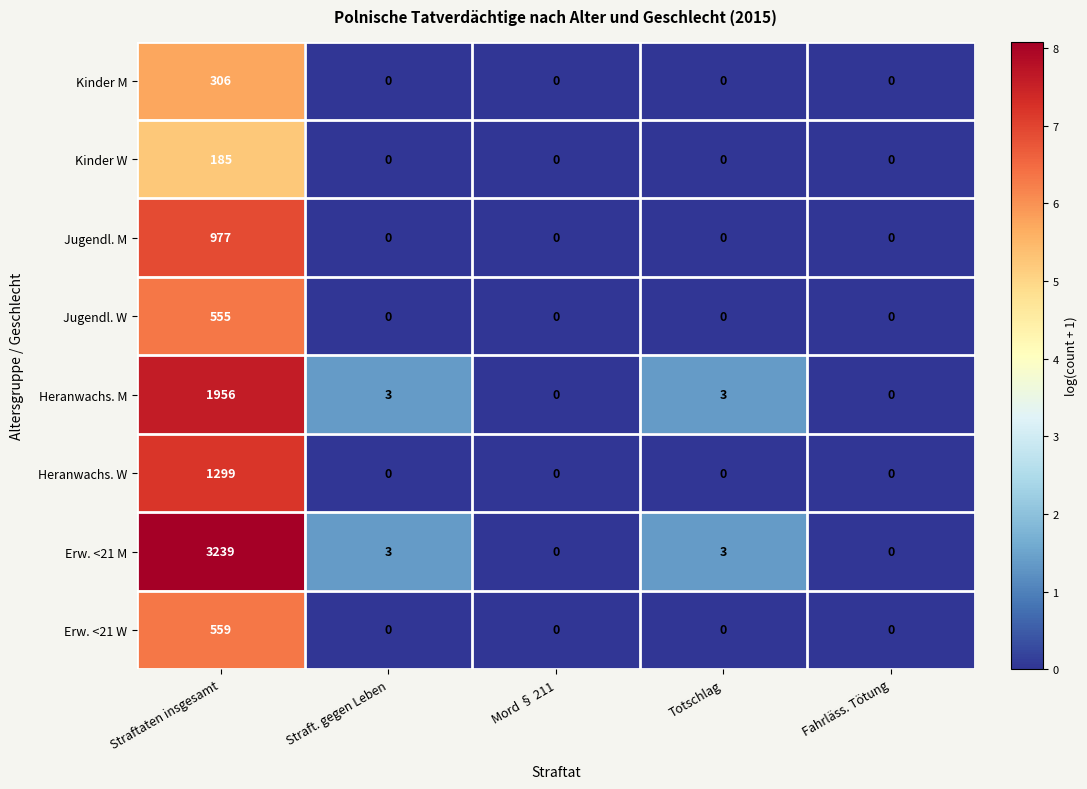

What is the maximum value shown in the chart?

3239